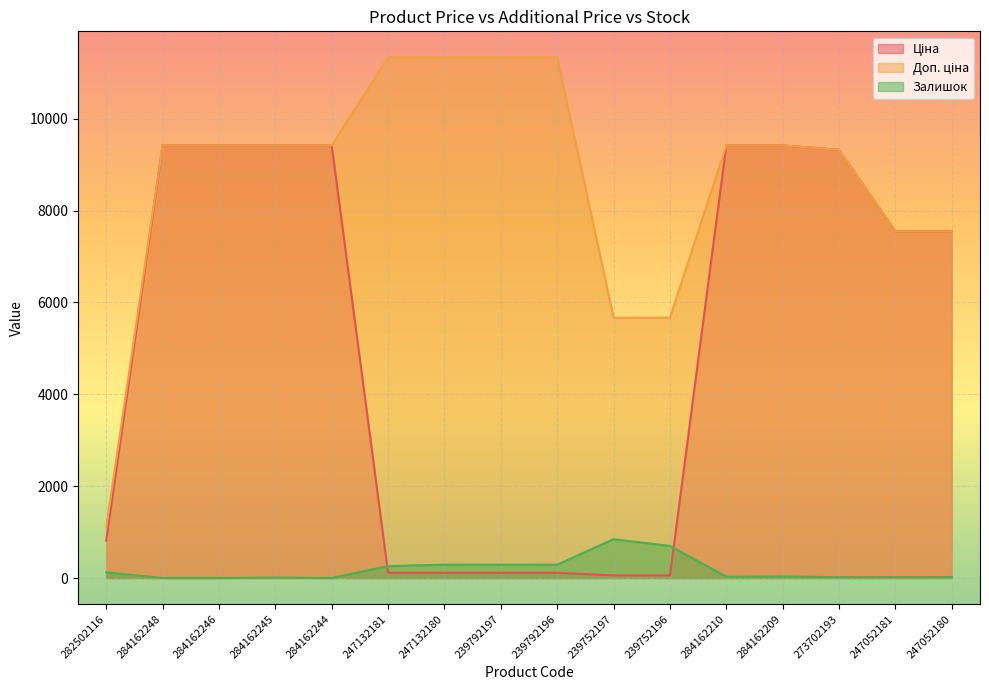

What is the difference between the second highest and second lowest values in the Доп. ціна series?

5667.0